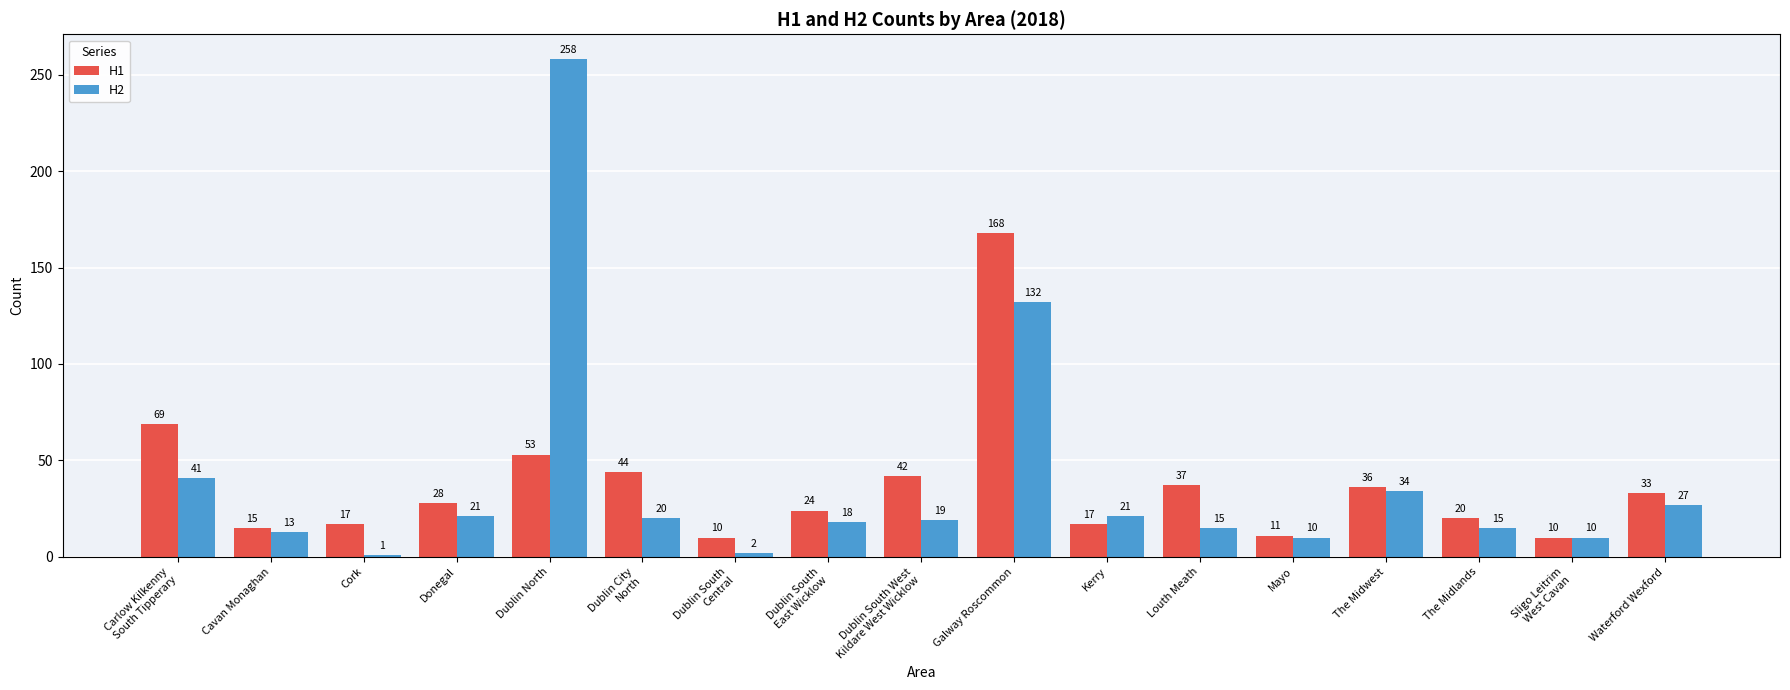

What is the average value of the H2 series?

39